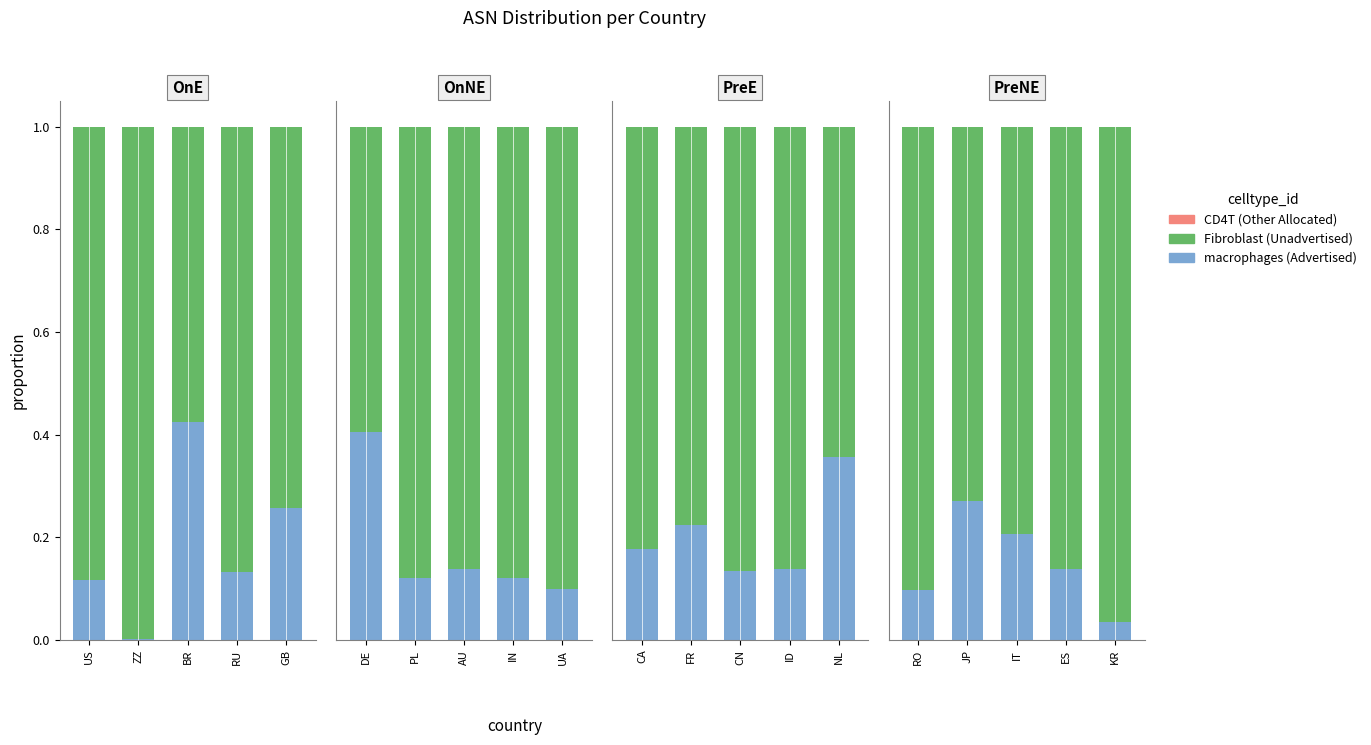

Count the Advertised ASNs values in the range 0 to 1.

5